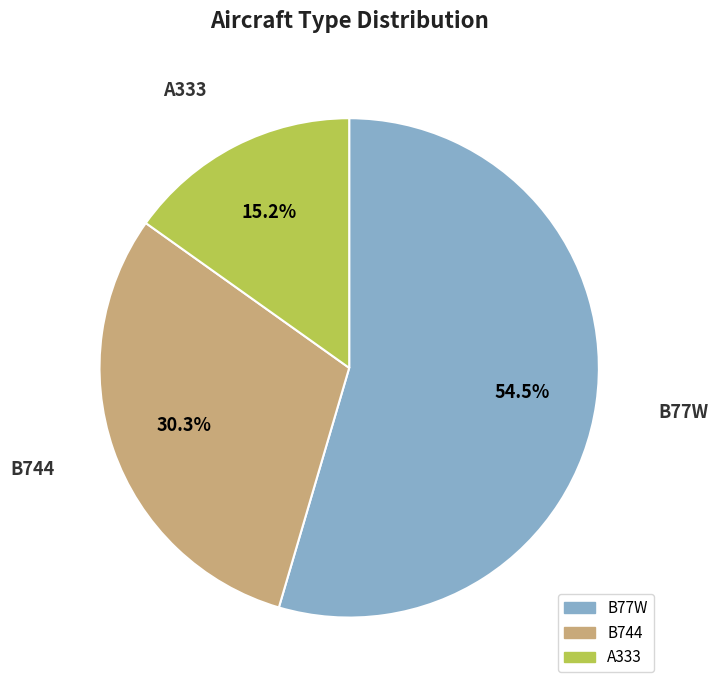

The B744 slice represents 30% of the pie. True or false?

True